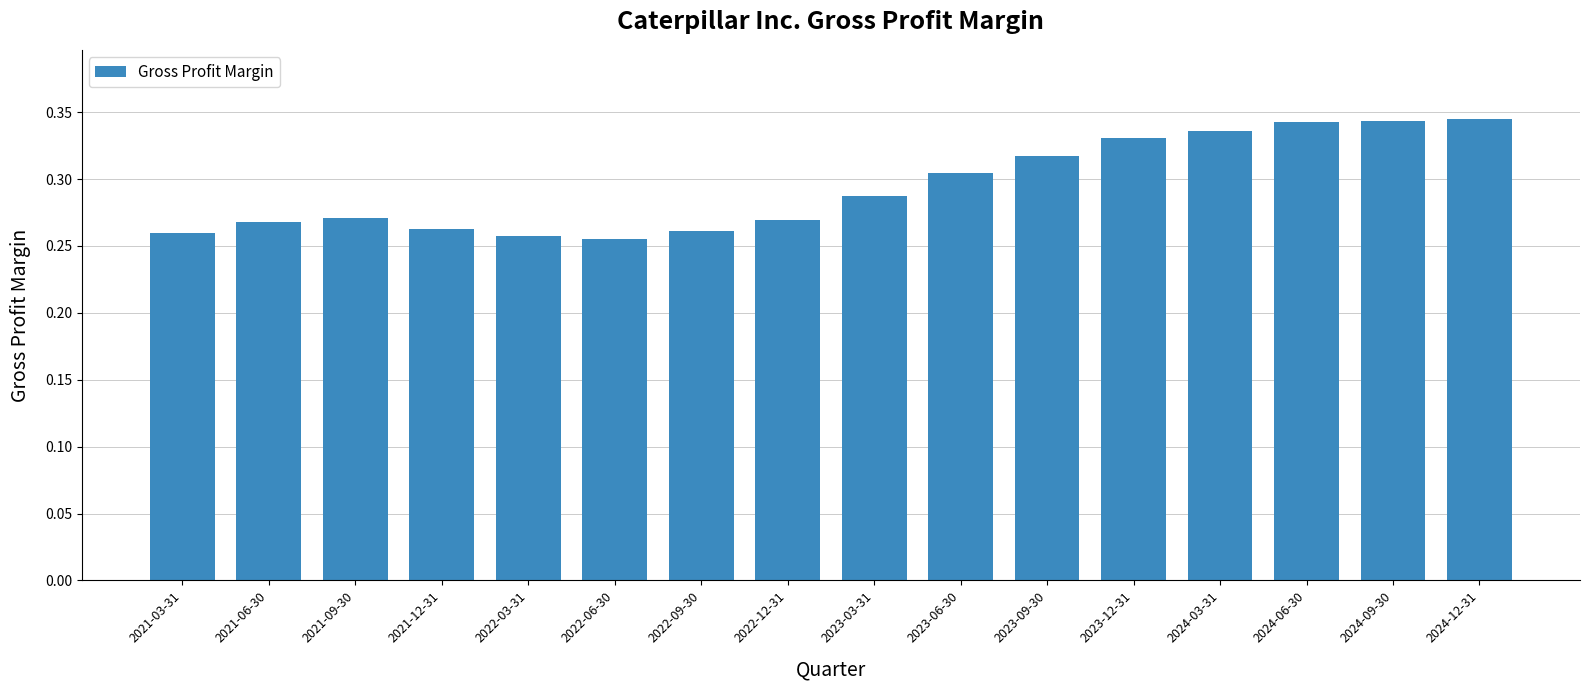

Between 2022-03-31 and 2023-09-30, which is larger?

2023-09-30